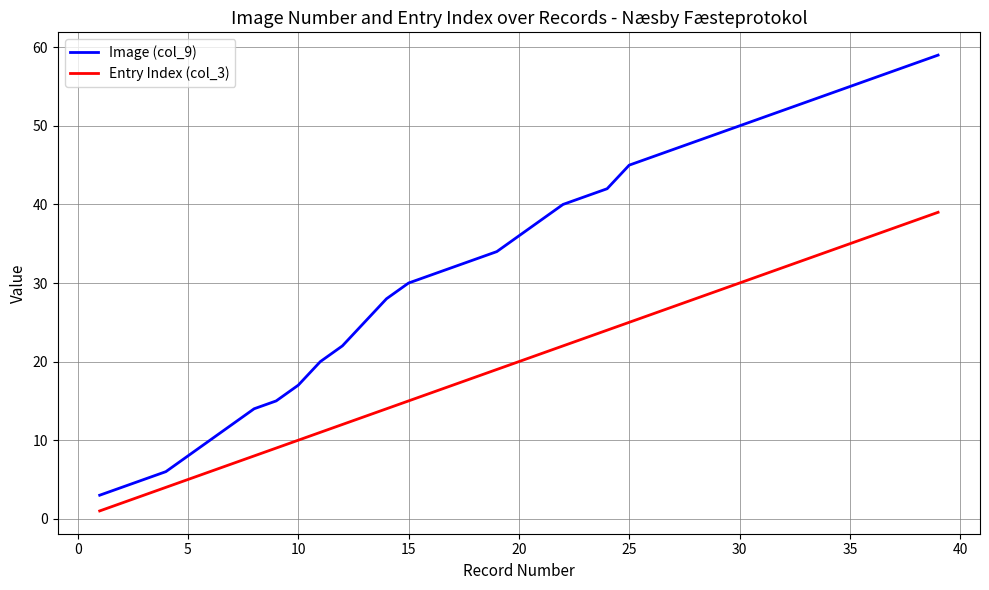

True or false: Image (col_9) and Entry Index (col_3) intersect in this chart.

False